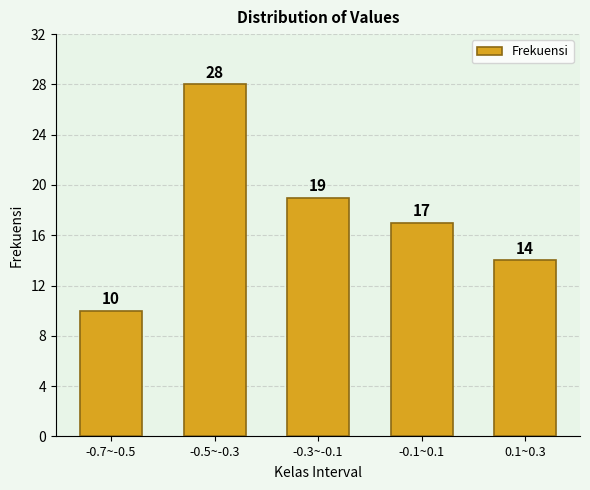

Reading left to right, transcribe all the data shown in this chart.

10	28	19	17	14